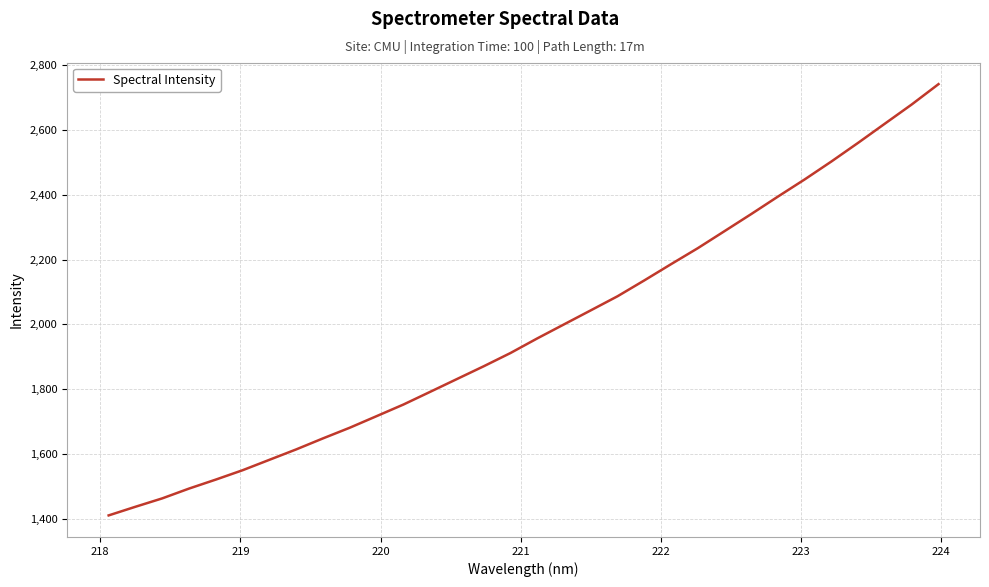

What is the minimum value shown in the chart?

1411.1